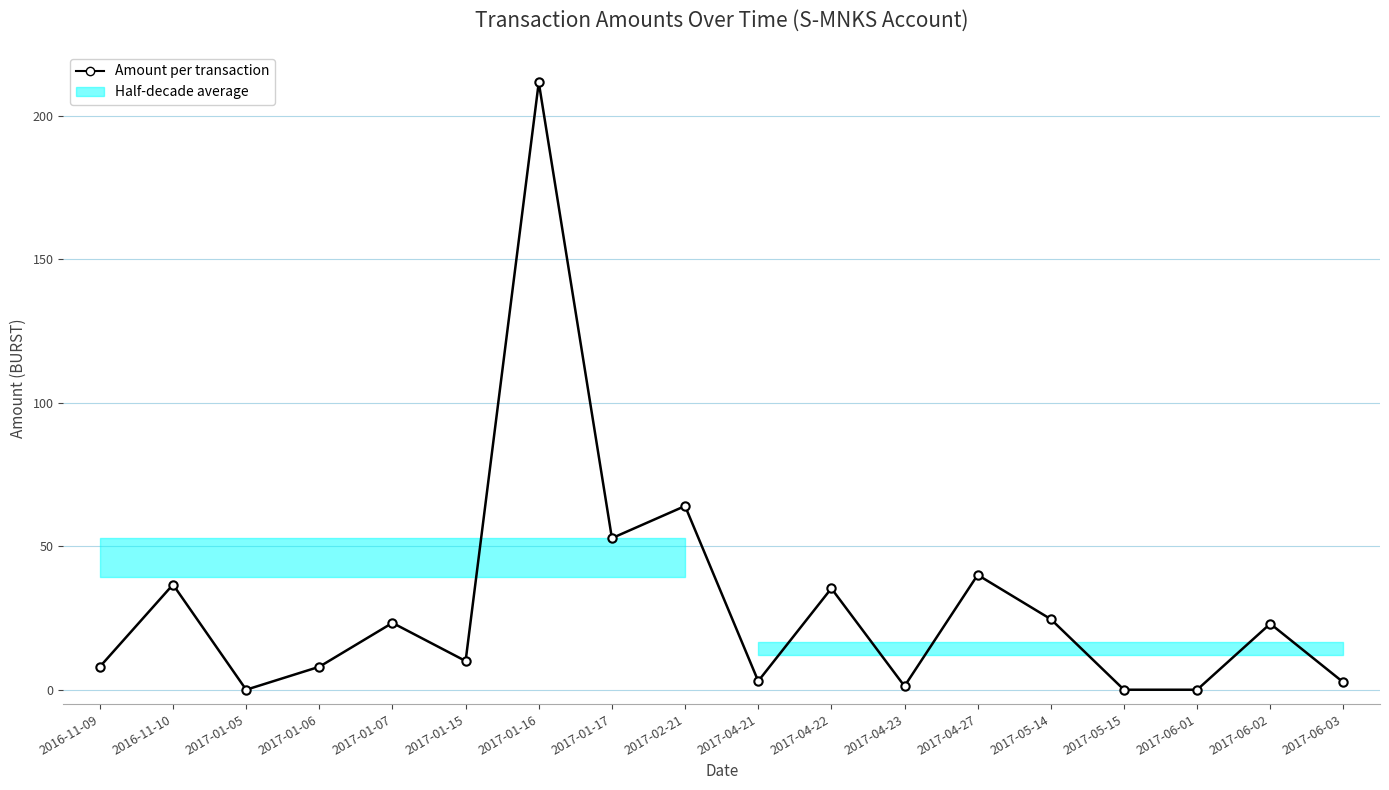

How many lines are shown in the chart?

1